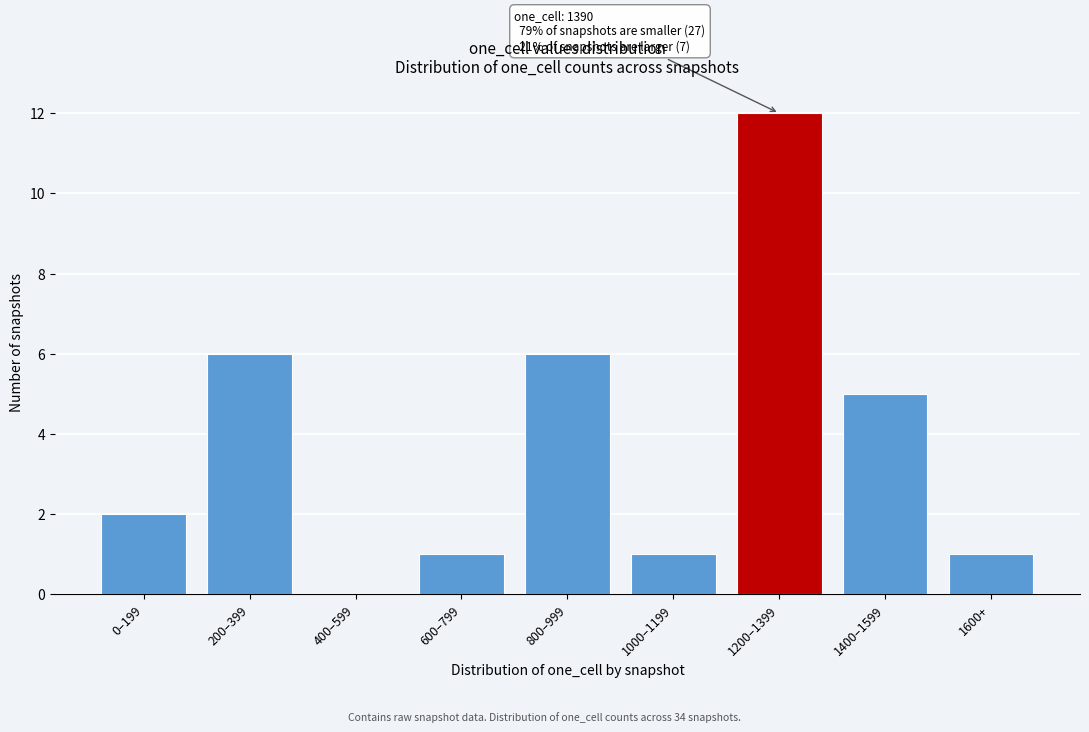

Reading right to left, extract all data points from this chart.

1600+=1	1400–1599=5	1200–1399=12	1000–1199=1	800–999=6	600–799=1	400–599=0	200–399=6	0–199=2